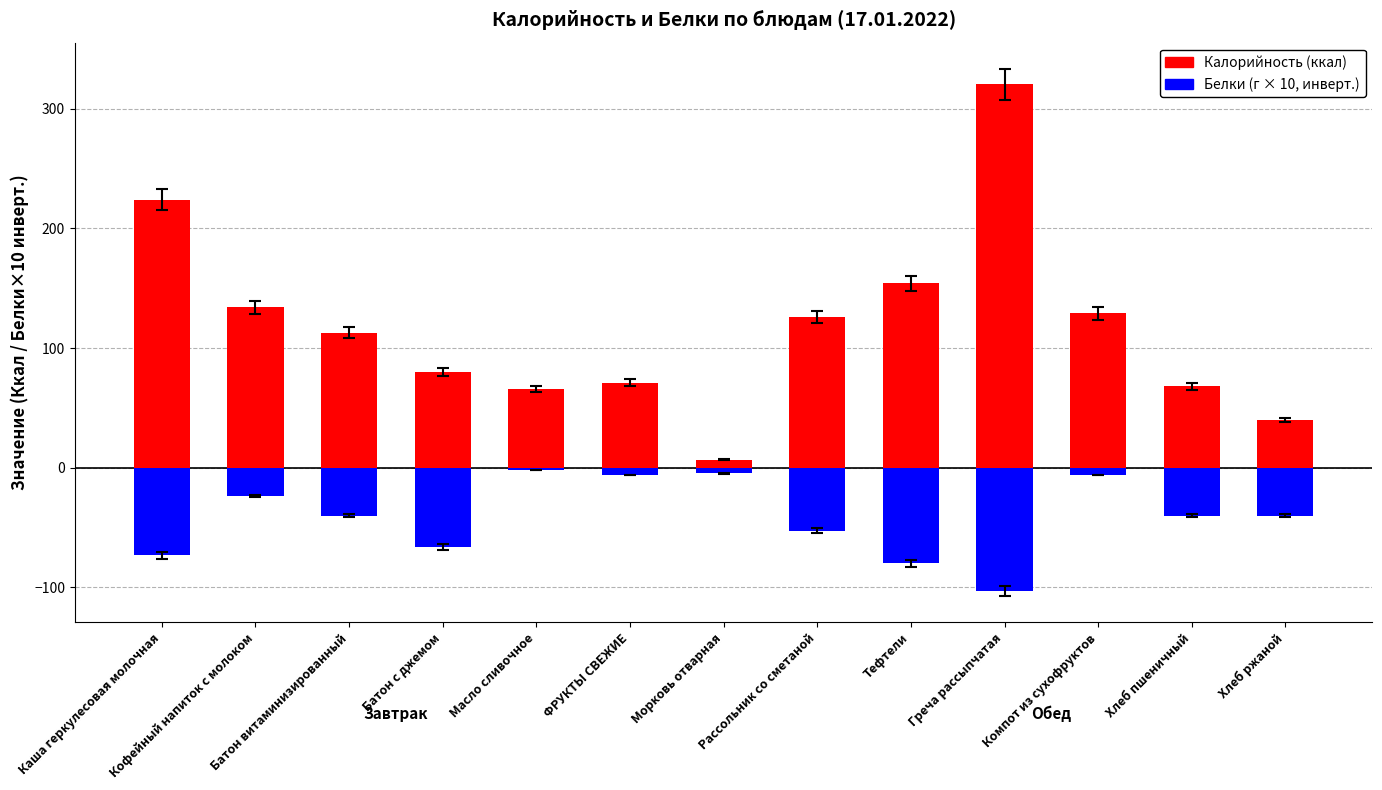

What are all the series names shown in the legend?

Калорийность (ккал), Белки (г × 10, инверт.)